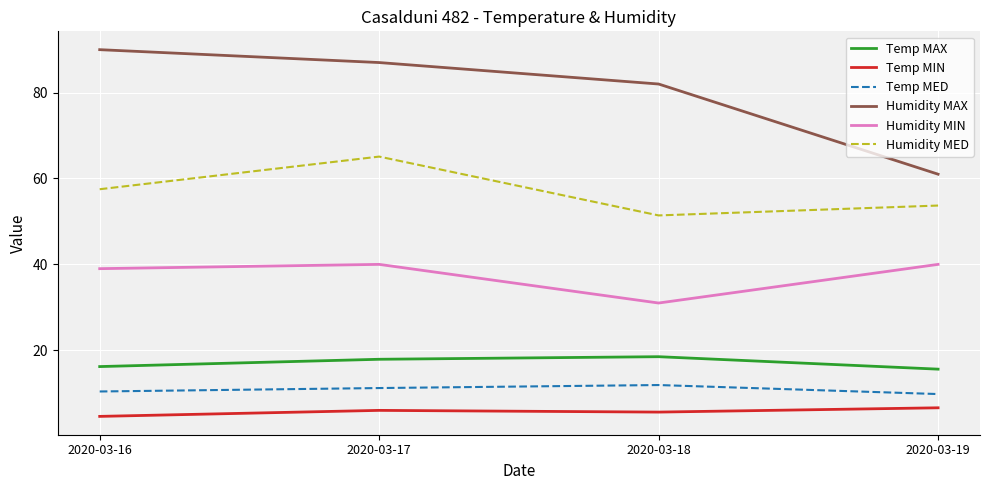

True or false: Temp MED and Humidity MAX cross at least once.

False